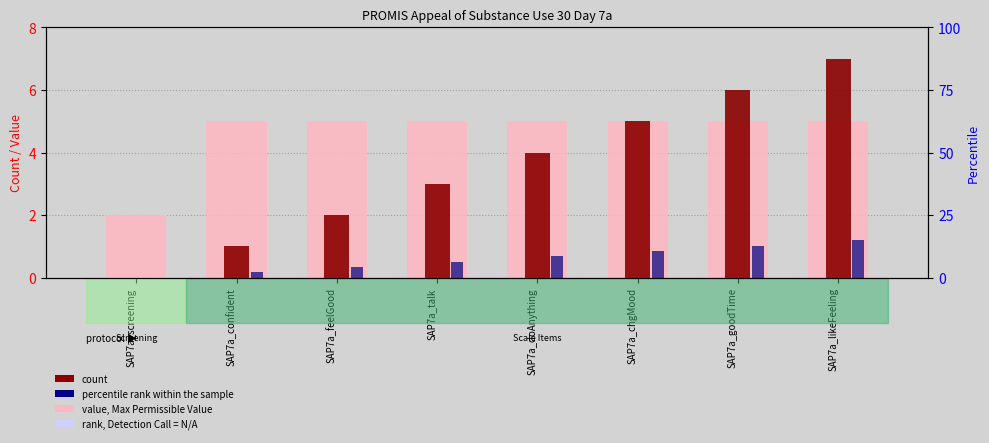

Reading right to left, what are all the values shown in this chart?

value, Max Permissible Value: SAP7a_likeFeeling=5.0	SAP7a_goodTime=5.0	SAP7a_chgMood=5.0	SAP7a_doAnything=5.0	SAP7a_talk=5.0	SAP7a_feelGood=5.0	SAP7a_confident=5.0	SAP7a_screening=2.0
count: SAP7a_likeFeeling=7.0	SAP7a_goodTime=6.0	SAP7a_chgMood=5.0	SAP7a_doAnything=4.0	SAP7a_talk=3.0	SAP7a_feelGood=2.0	SAP7a_confident=1.0	SAP7a_screening=0.0
percentile rank within the sample: SAP7a_likeFeeling=15.0	SAP7a_goodTime=12.9	SAP7a_chgMood=10.7	SAP7a_doAnything=8.6	SAP7a_talk=6.4	SAP7a_feelGood=4.3	SAP7a_confident=2.1	SAP7a_screening=0.0